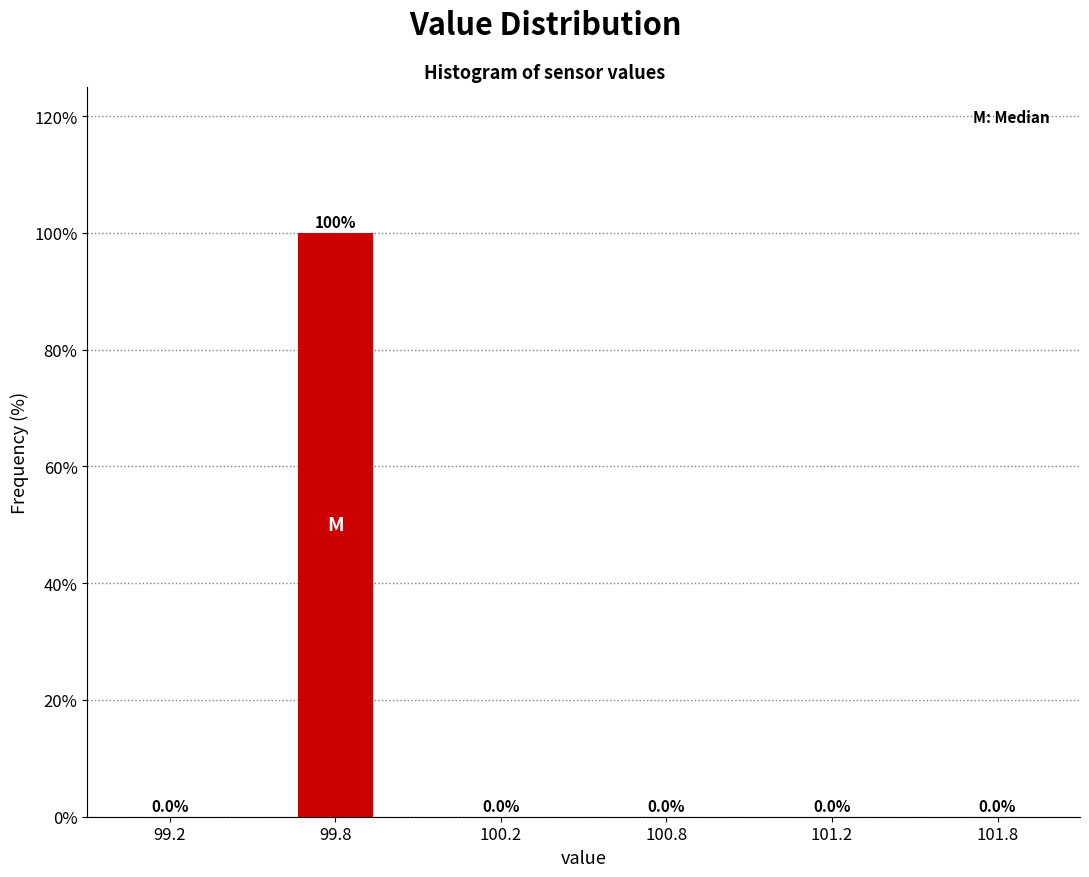

Reading right to left, extract all data points from this chart.

101.8=0	101.2=0	100.8=0	100.2=0	99.8=100	99.2=0